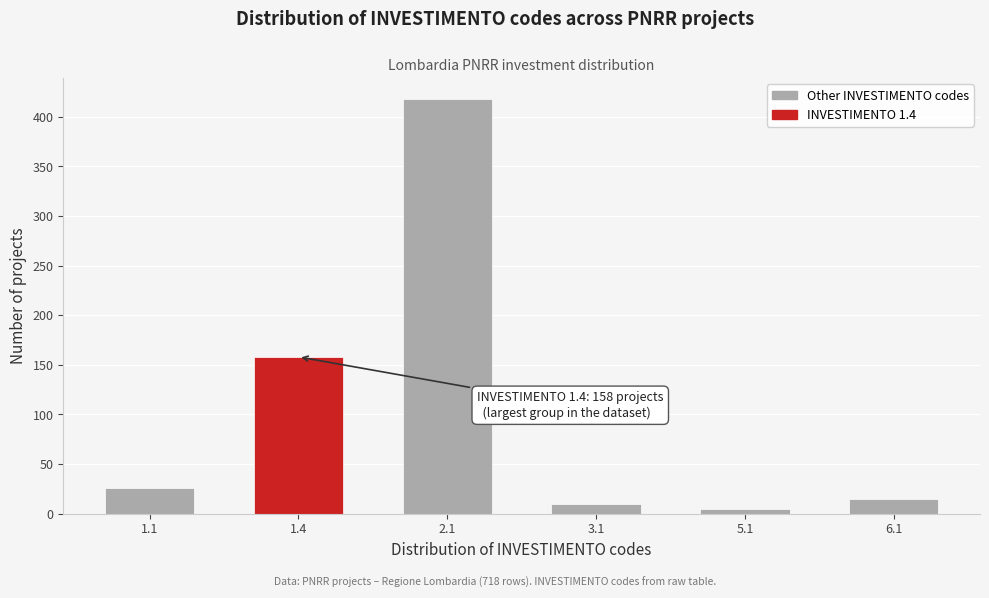

Reading right to left, transcribe all the data shown in this chart.

15	5	10	418	158	26